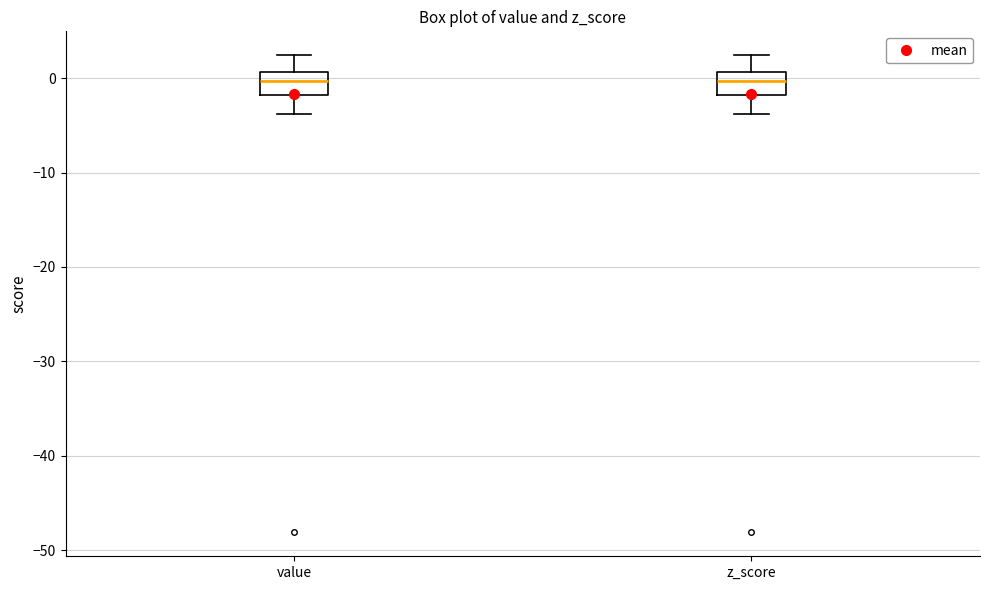

Where does the upper whisker of the box for z_score end on the y-axis? The values are not printed on the chart, so give them approximately, as read against the axis.

2